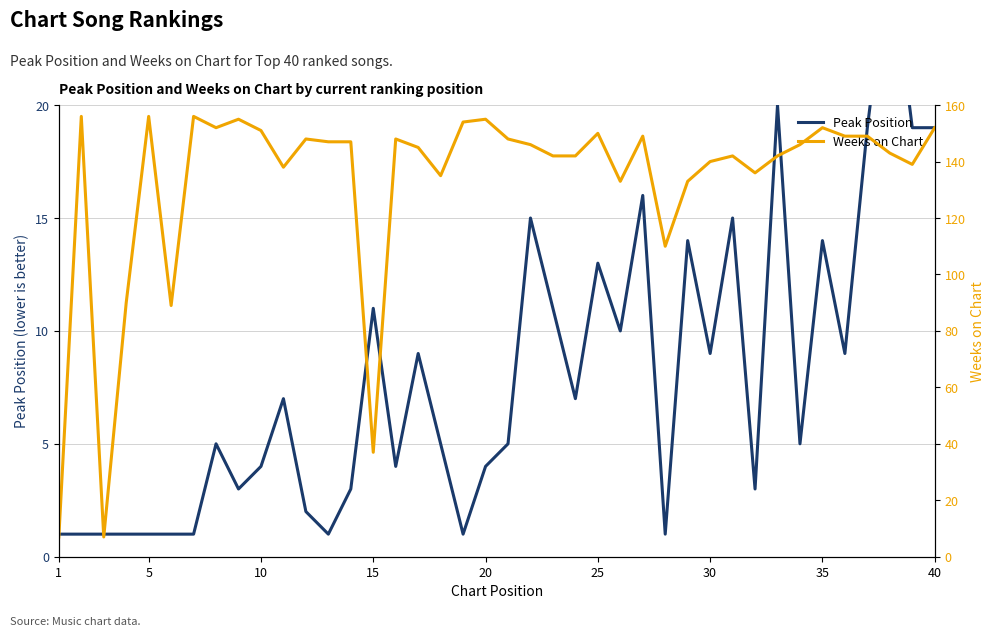

Rank the series by their average value, from highest to lowest.

Weeks on Chart, Peak Position